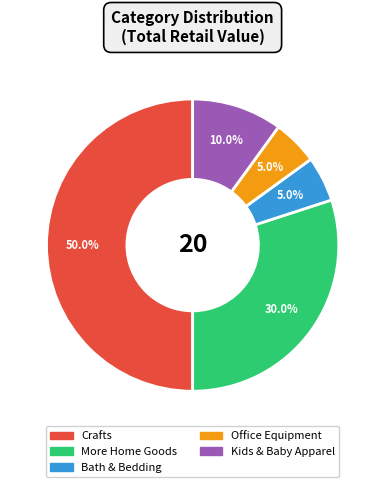

What is the ratio of the value at Office Equipment to the value at Kids & Baby Apparel?

0.5